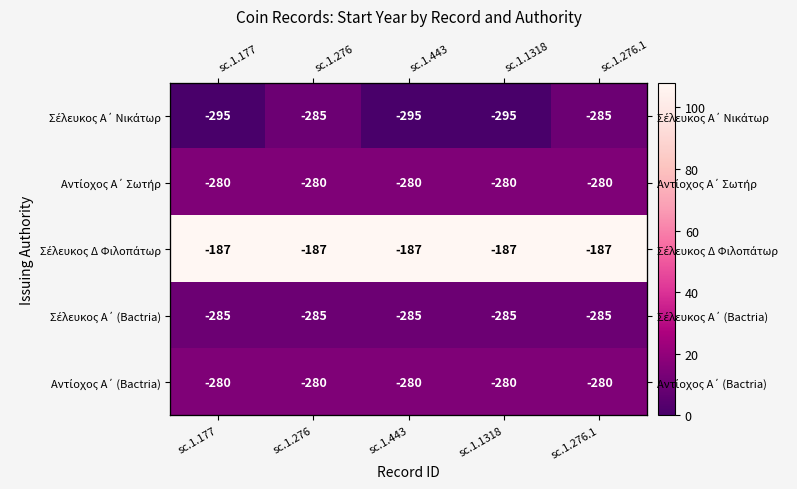

At which category does the chart reach its minimum across all series?

sc.1.177